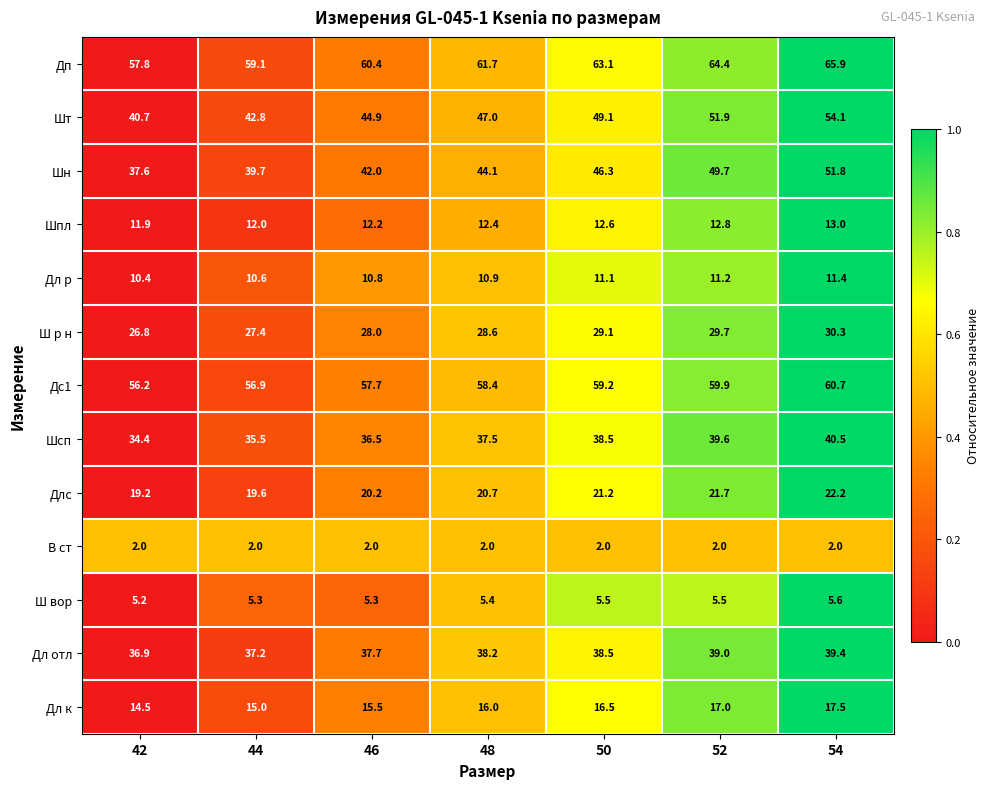

Which category has the highest value across all series?

54